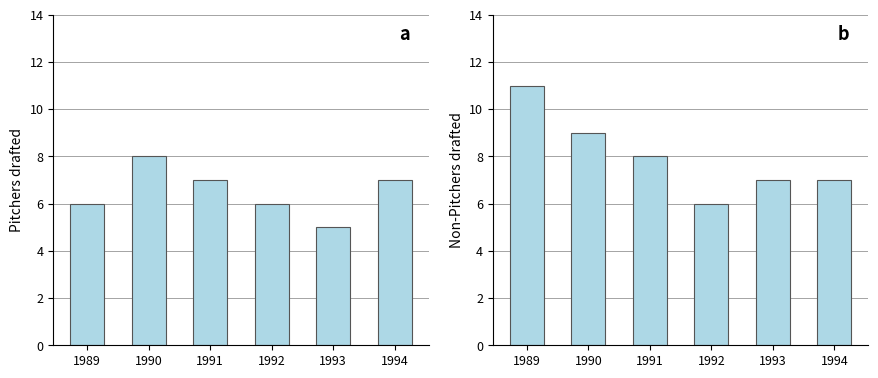

List the series in order of their peak value, highest first.

Non-Pitchers, Pitchers